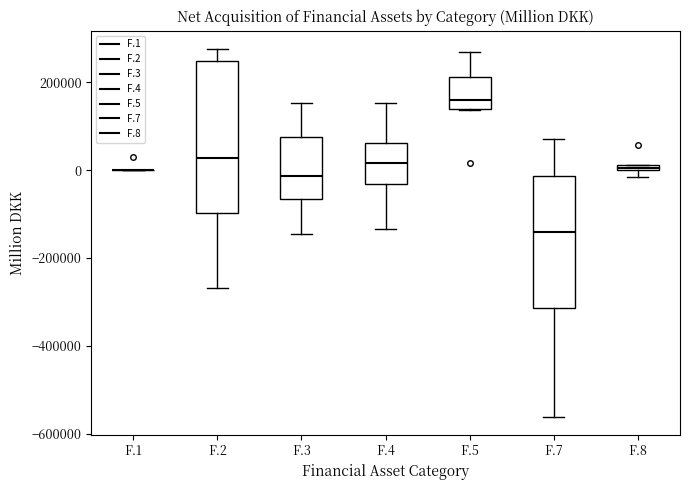

Comparing the boxes themselves (not the whiskers), which one is the tallest?

F.2